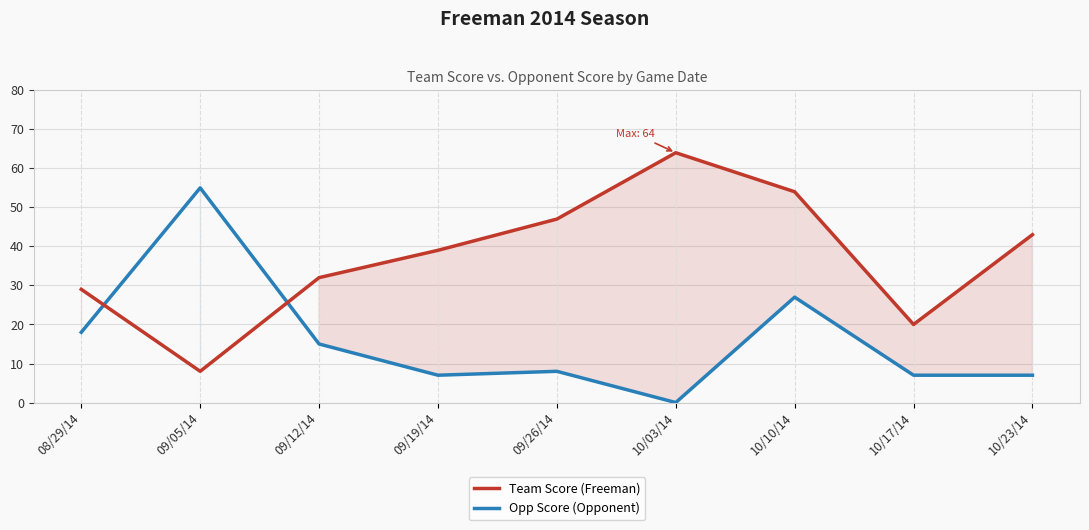

What is the highest value of the Opp Score (Opponent) series?

55